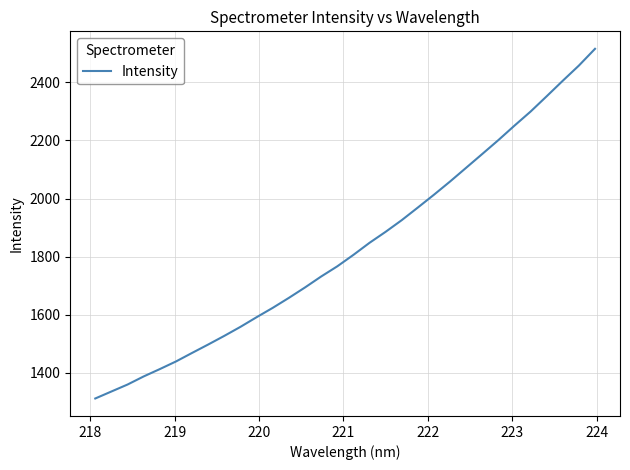

Does the chart have visible grid lines?

Yes